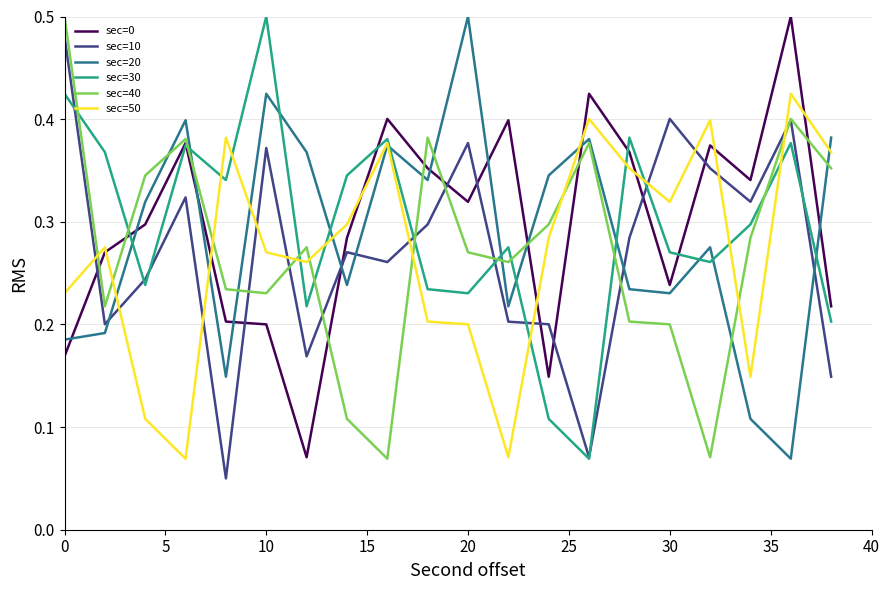

After their last crossing, which series has the higher values: sec=30 or sec=20?

sec=20